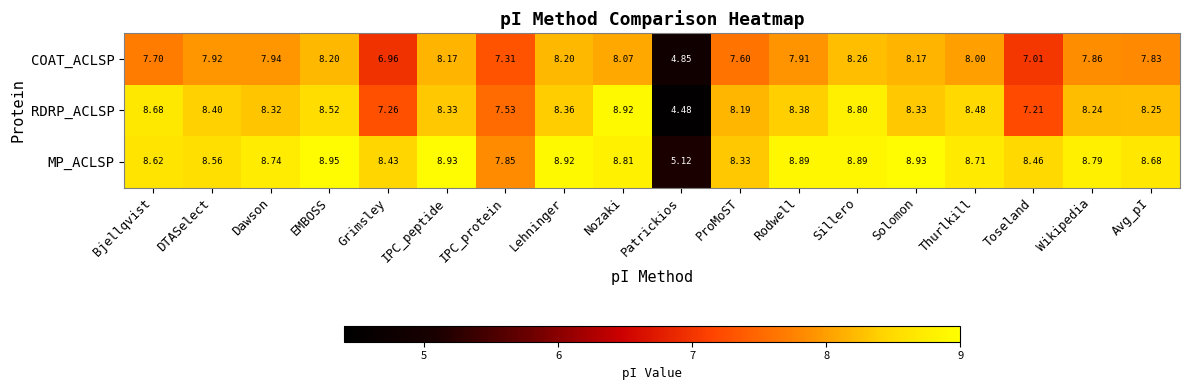

Which series changed the most between IPC_peptide and Toseland?

COAT_ACLSP